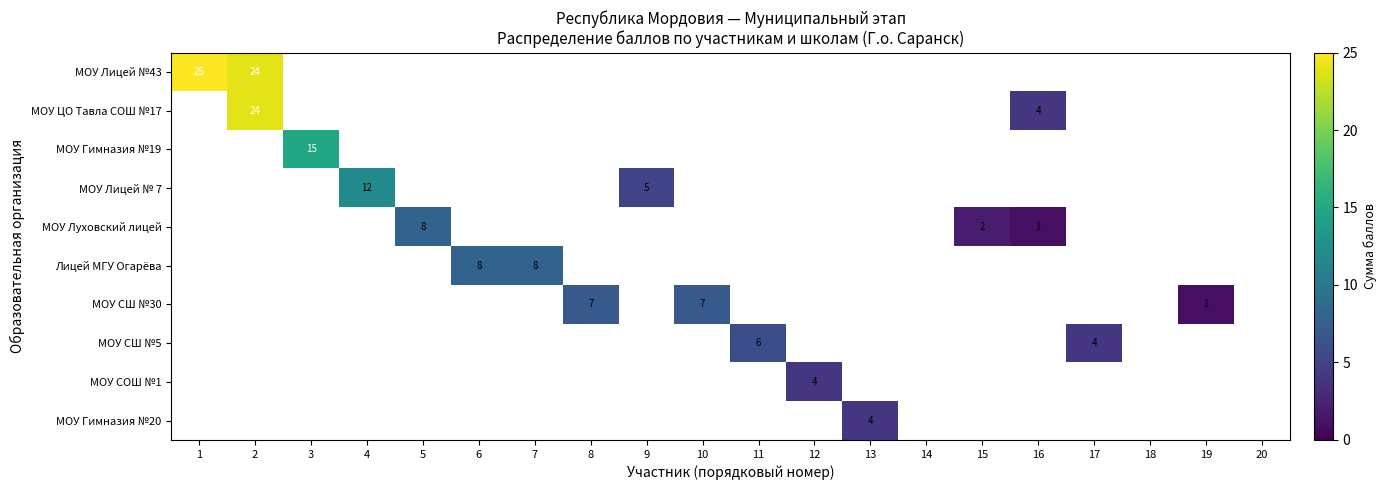

At how many categories does at least one series exceed 2?

15